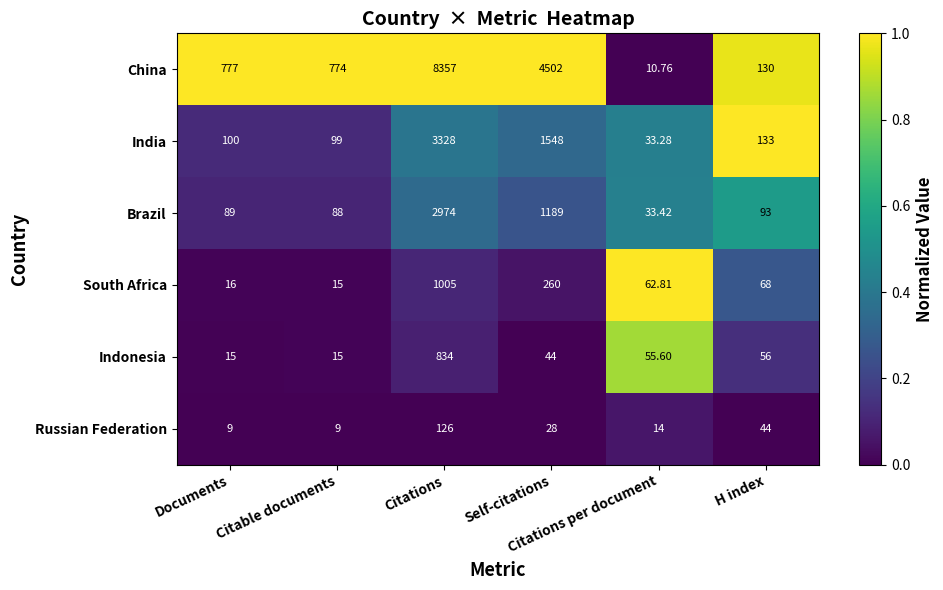

Rank the series by their maximum value, from lowest to highest.

Russian Federation, Indonesia, South Africa, Brazil, India, China